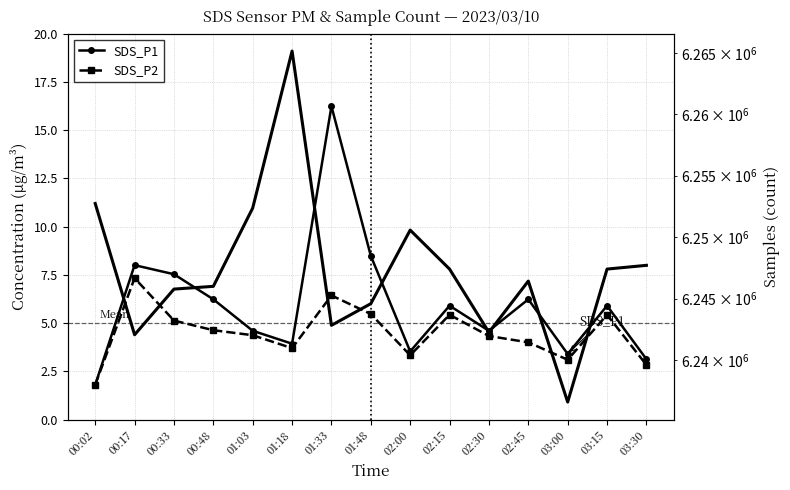

List the labels in order of SDS_P1 value, largest first.

01:33, 01:48, 00:17, 00:33, 00:48, 02:45, 02:15, 03:15, 01:03, 02:30, 01:18, 02:00, 03:00, 03:30, 00:02